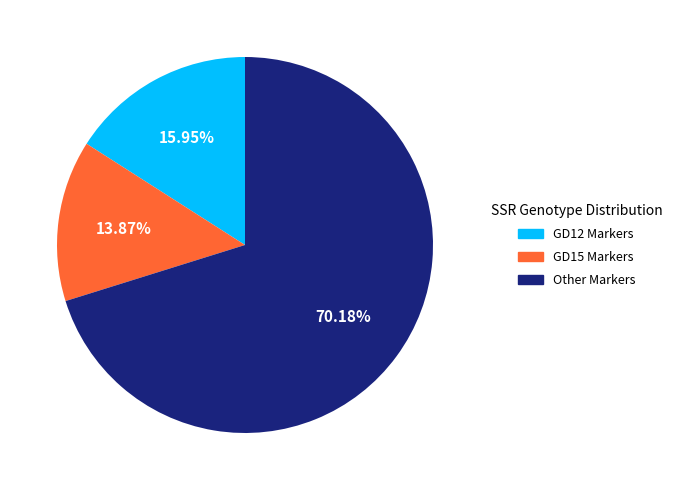

Is there any slice that represents more than half of the pie?

Yes